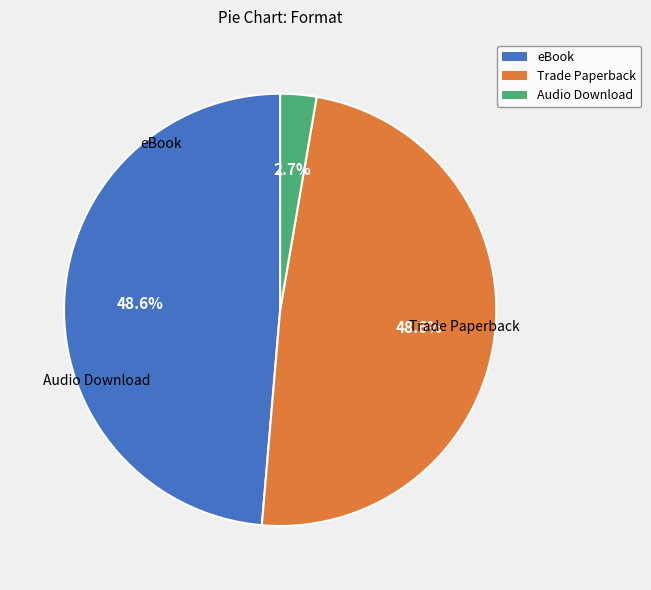

To the nearest percent, what portion does eBook represent?

49%